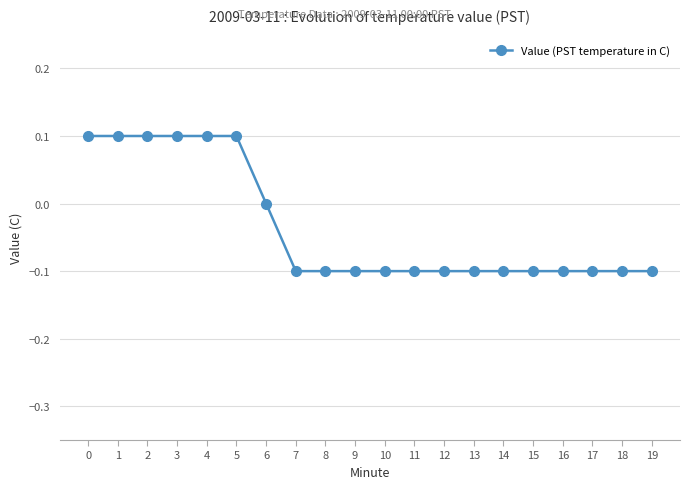

Does the chart have visible grid lines?

Yes